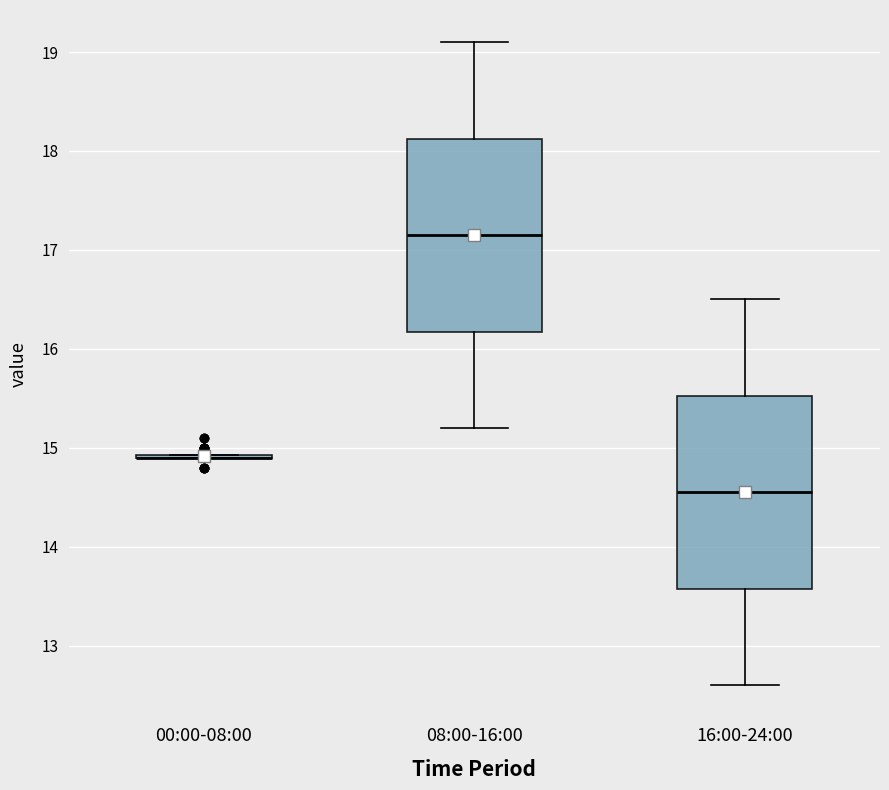

Reading left to right, transcribe this box plot: for each box, give where its median line is, the range the box spans, and where its two whiskers end, as read against the y-axis. The values are not printed on the chart, so give them approximately, as read against the axis.

00:00-08:00: box collapsed to a line at 14.9, whiskers 14.9 to 14.9
08:00-16:00: median 17.2, box 16.2 to 18.1, whiskers 15.2 to 19.1
16:00-24:00: median 14.6, box 13.6 to 15.5, whiskers 12.6 to 16.5